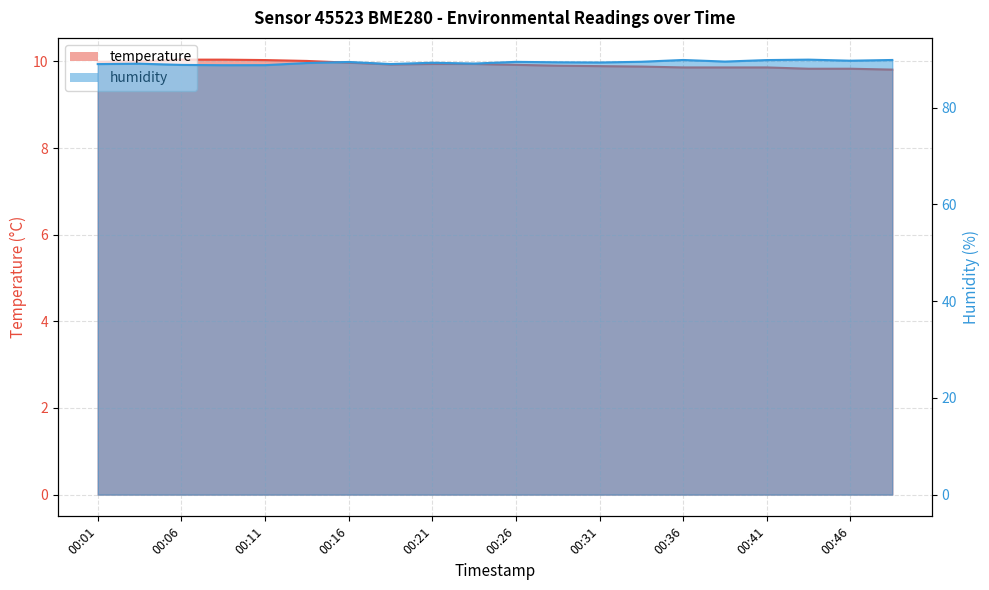

Does the chart display data point markers on the line(s)?

No